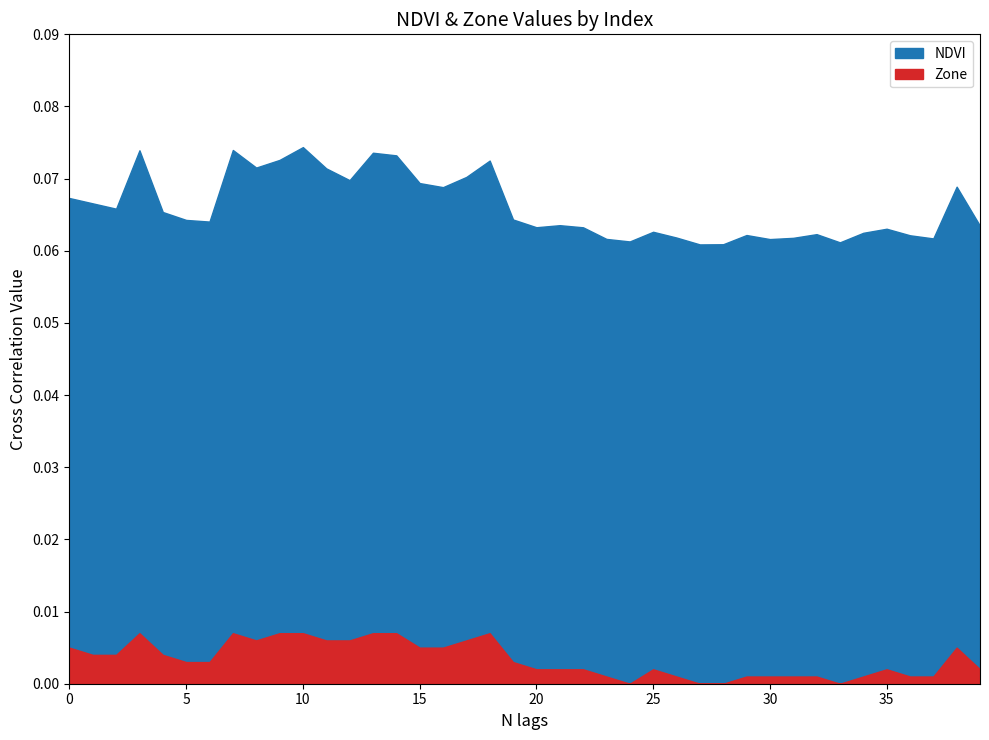

Which category has the highest value in the NDVI series?

10